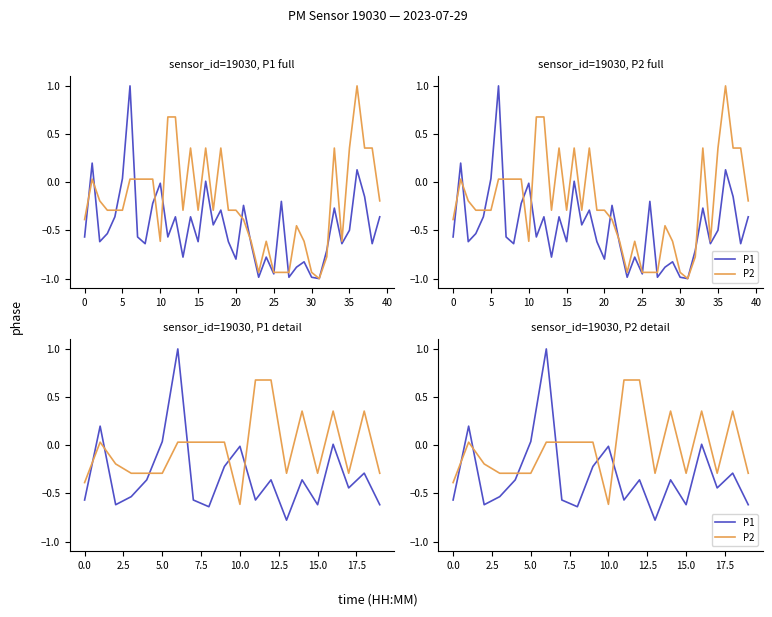

True or false: P1 has a value of -0.5 at 12.

False